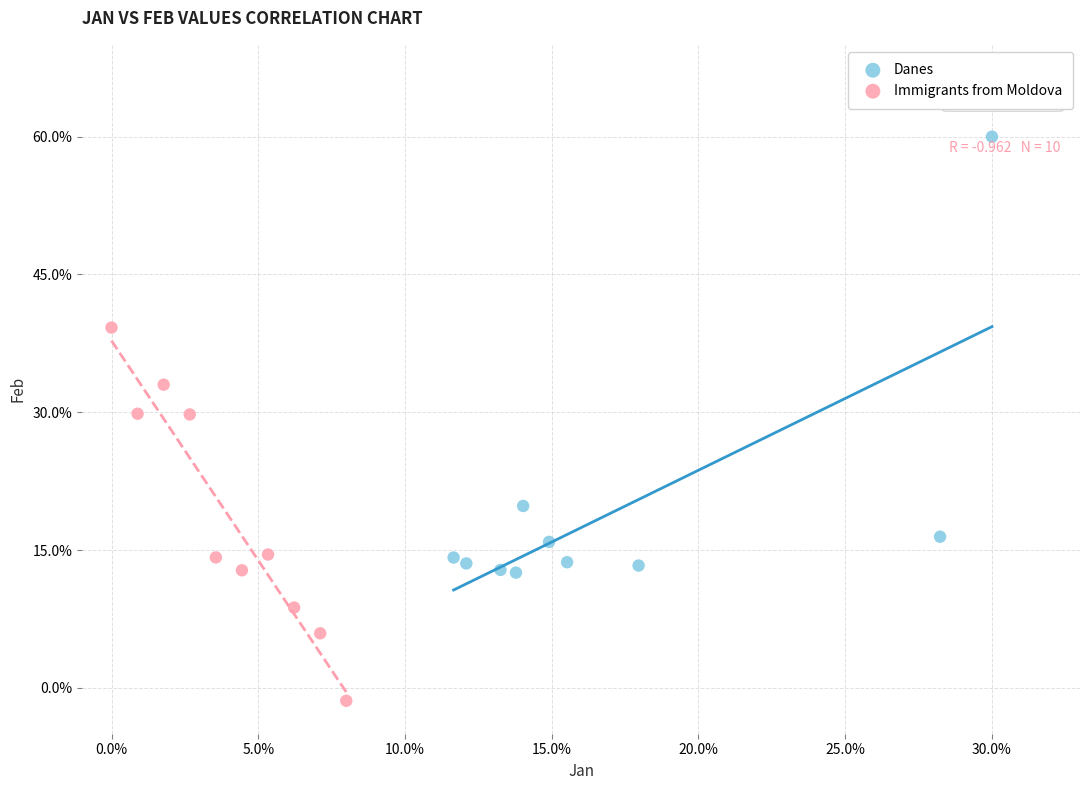

What are all the series names shown in the legend?

Danes, Immigrants from Moldova